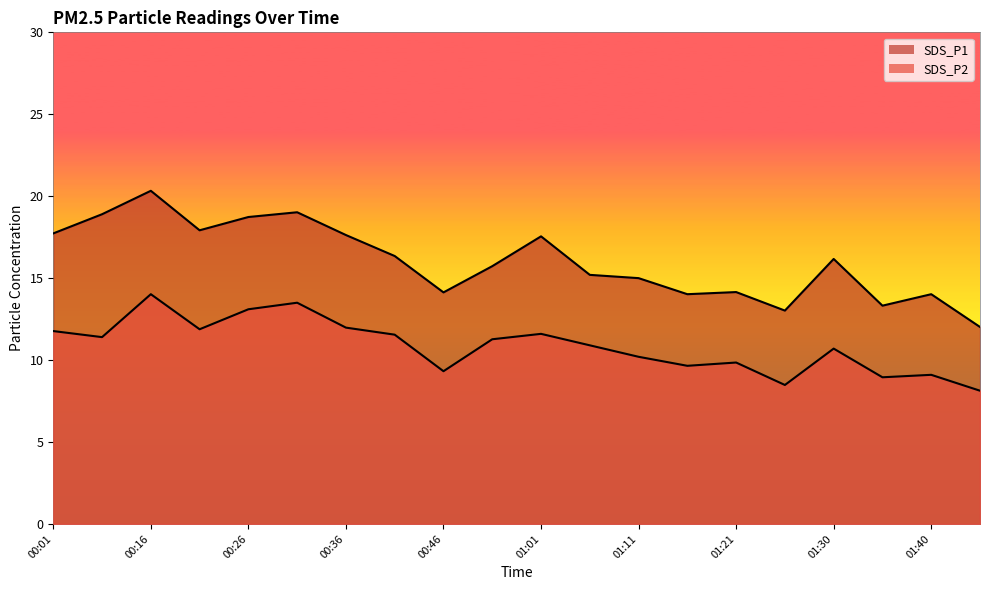

Reading right to left, extract all data points from this chart.

SDS_P1: 01:45=12.0	01:40=14.0	01:35=13.3	01:30=16.2	01:25=13.0	01:21=14.2	01:16=14.0	01:11=15.0	01:06=15.2	01:01=17.6	00:56=15.7	00:46=14.1	00:41=16.4	00:36=17.6	00:31=19.0	00:26=18.7	00:21=17.9	00:16=20.3	00:06=18.9	00:01=17.7
SDS_P2: 01:45=8.1	01:40=9.1	01:35=8.9	01:30=10.7	01:25=8.5	01:21=9.8	01:16=9.7	01:11=10.2	01:06=10.9	01:01=11.6	00:56=11.3	00:46=9.3	00:41=11.6	00:36=12.0	00:31=13.5	00:26=13.1	00:21=11.9	00:16=14.0	00:06=11.4	00:01=11.8